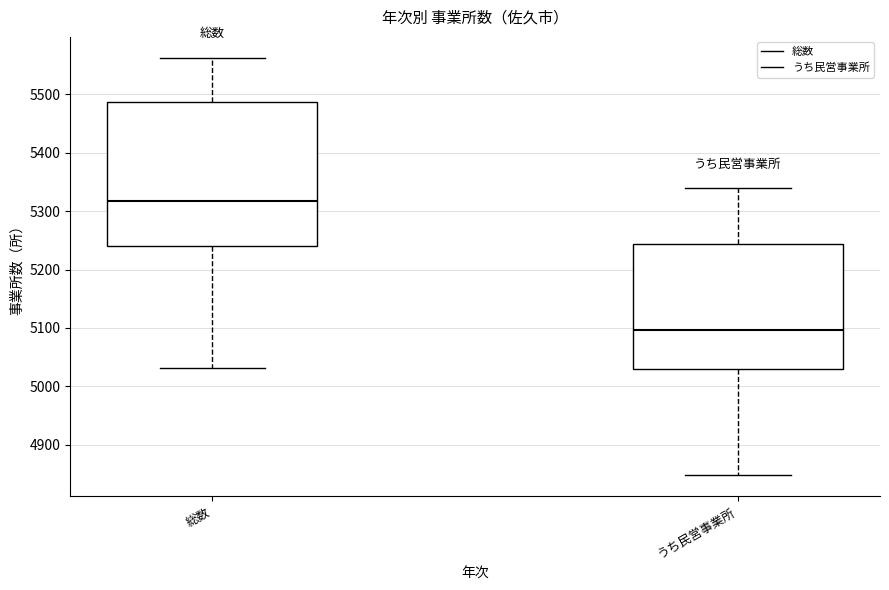

Reading left to right, read every box against the y-axis: the position of its median line, the range the box covers, and the ends of its whiskers. The values are not printed on the chart, so give them approximately, as read against the axis.

総数: median 5320, box 5240 to 5490, whiskers 5030 to 5560
うち民営事業所: median 5100, box 5030 to 5240, whiskers 4850 to 5340